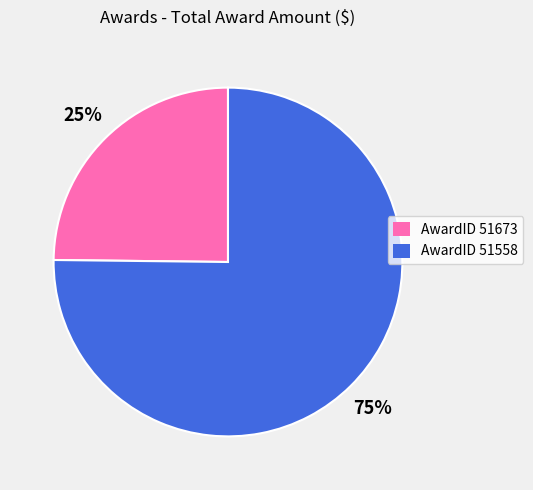

To the nearest percent, what is the average slice percentage?

50%